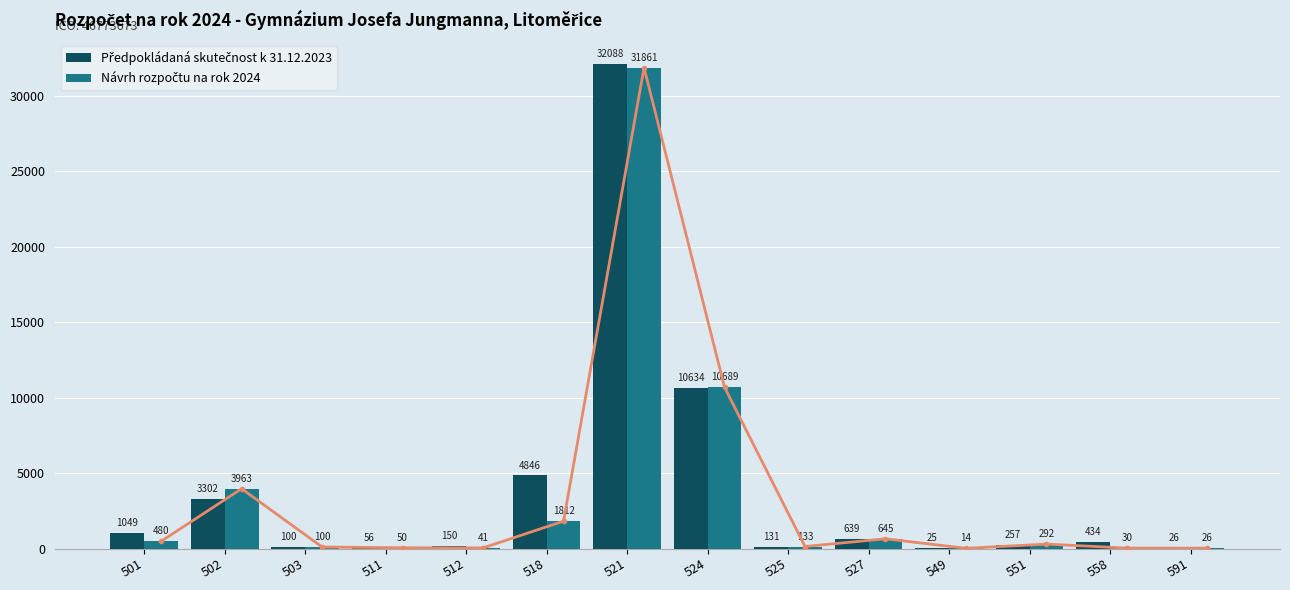

Does the chart contain stacked bars?

No